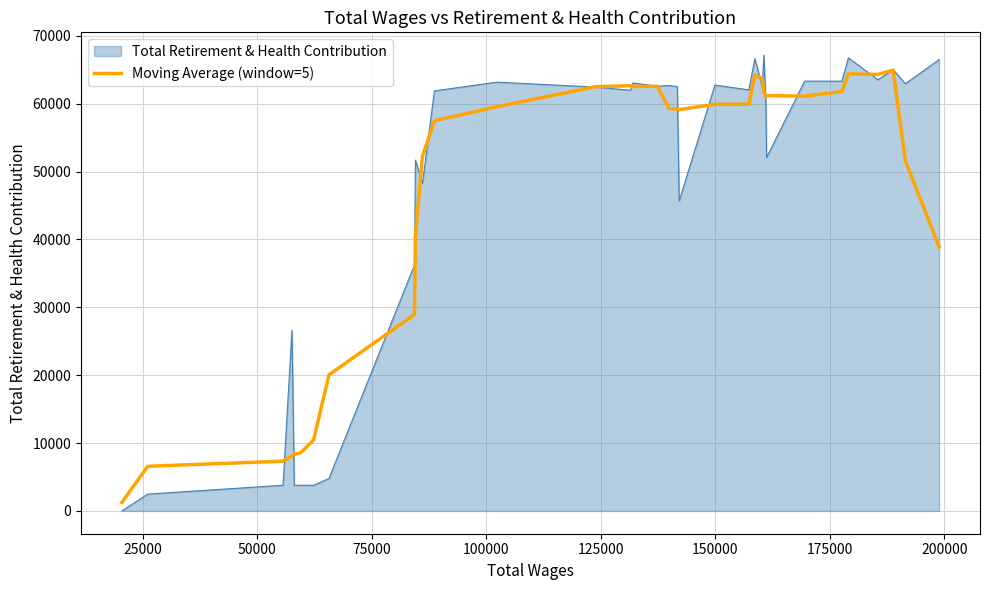

What is the maximum value for Moving Average (window=5)?

64953.6